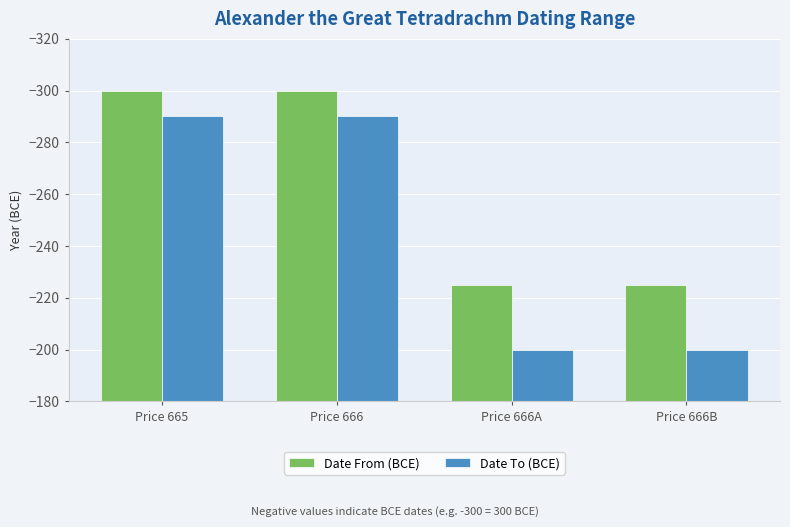

The value of Date To (BCE) at Price 665 is -290. True or false?

True